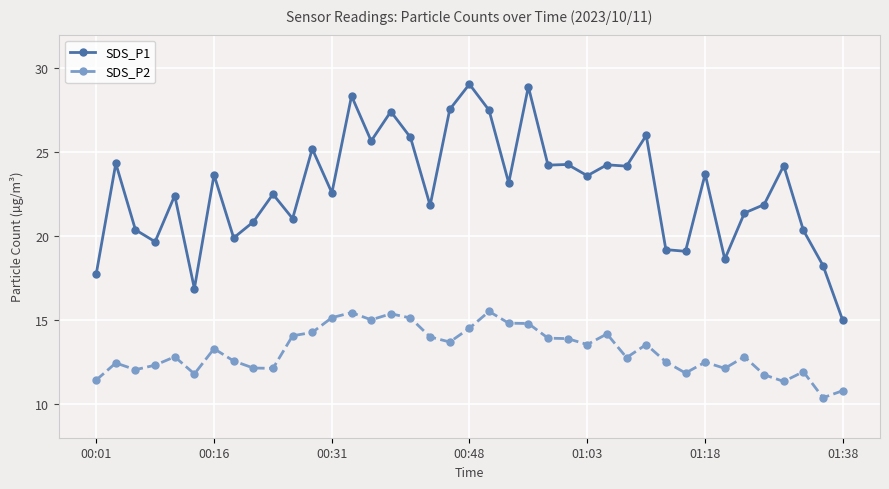

At how many categories does at least one series exceed 28?

3